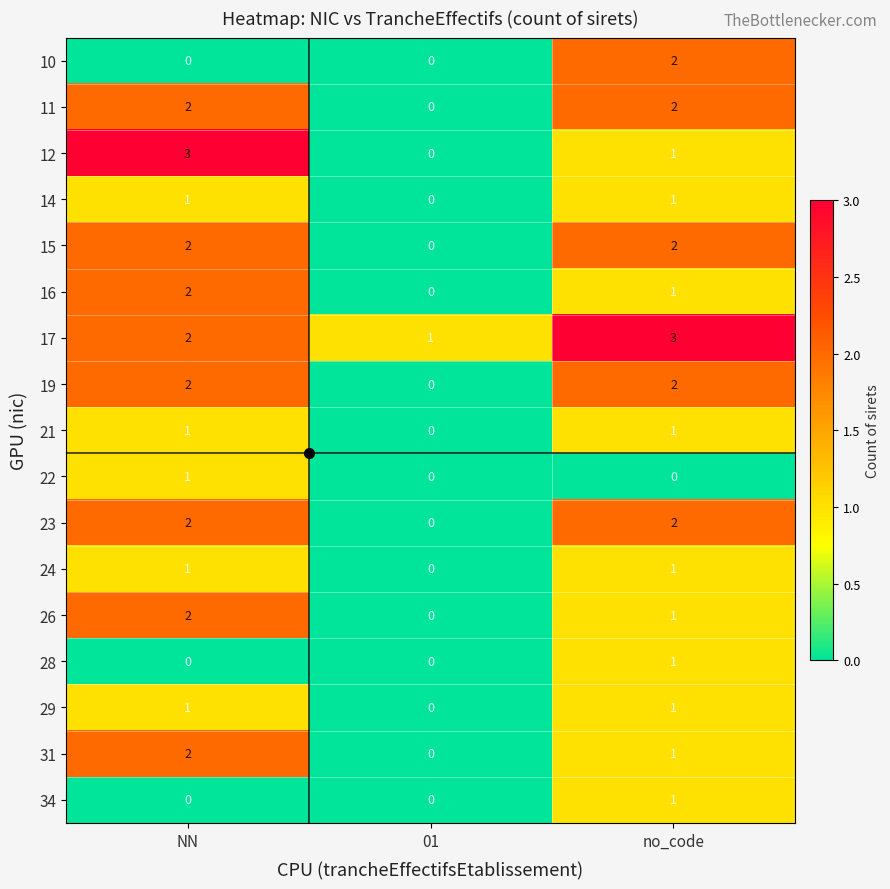

Count the 14 values in the range 0 to 1.

3